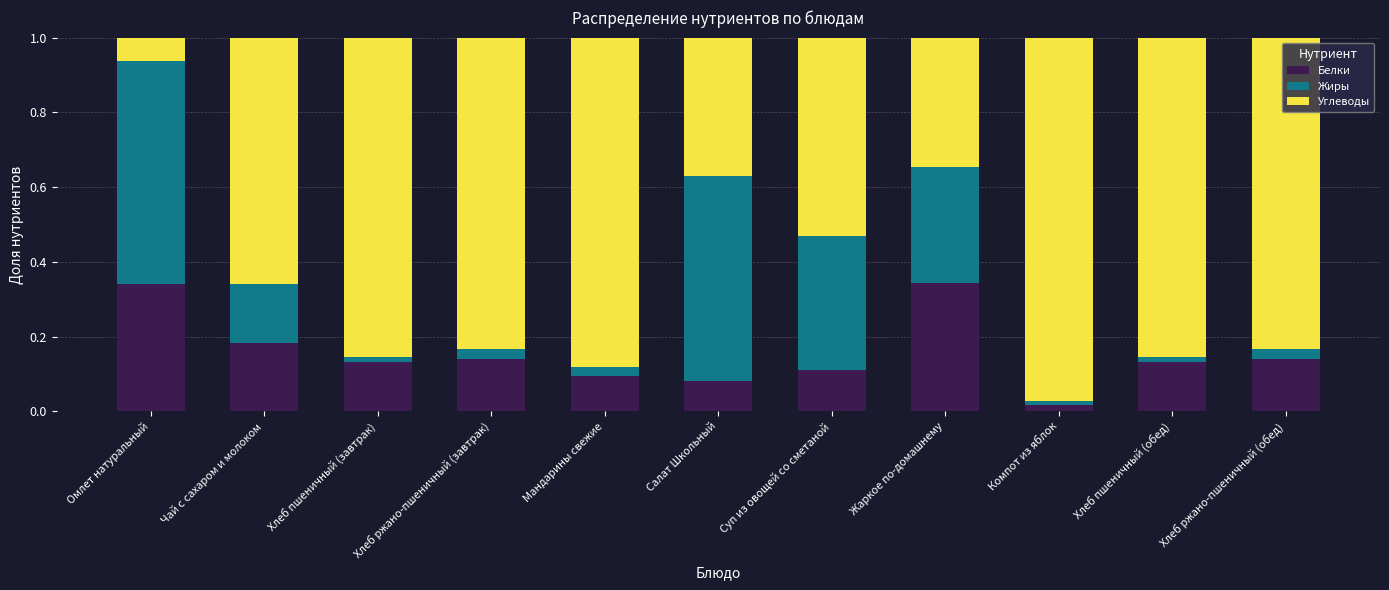

Is it true that Белки equals 0.1 at Хлеб ржано-пшеничный (завтрак)?

True